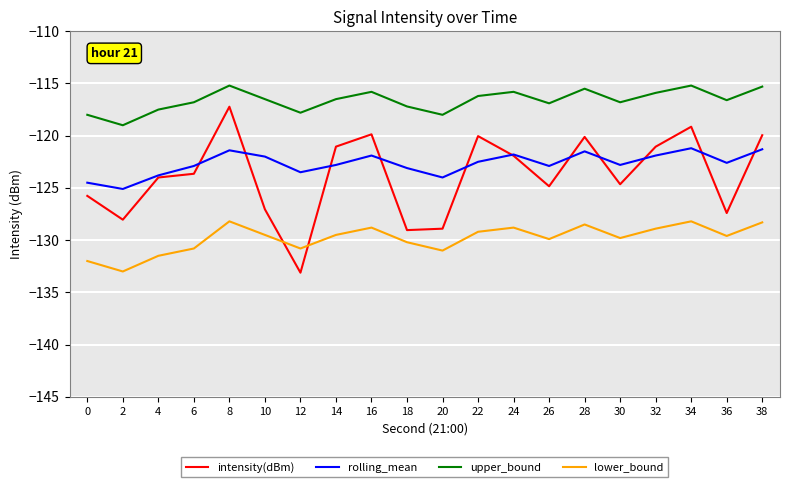

True or false: rolling_mean has more than 2 points higher than both neighbors.

True